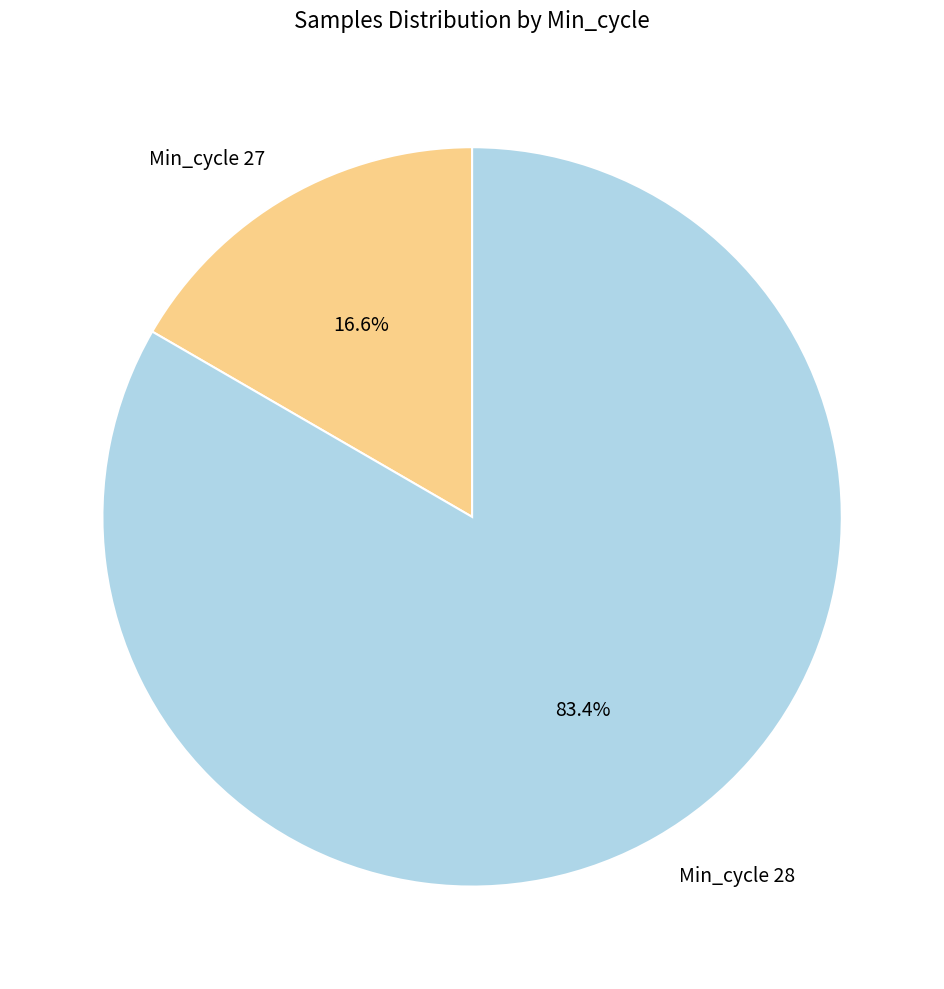

To the nearest percent, what is the difference between the largest and smallest slice percentages?

67%